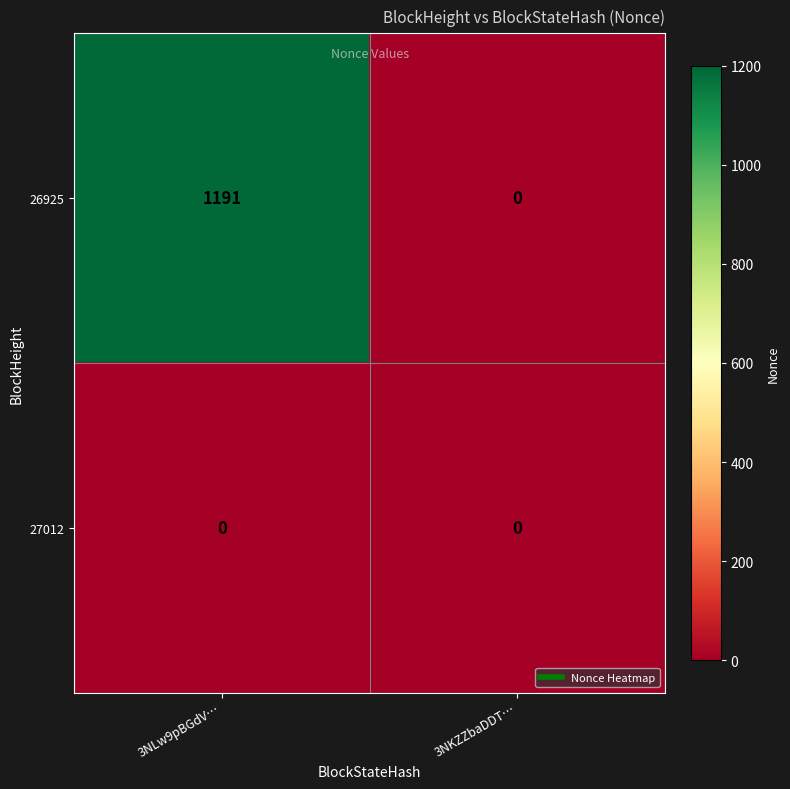

Reading left to right, extract all data points from this chart.

26925: 1191	0
27012: 0	0